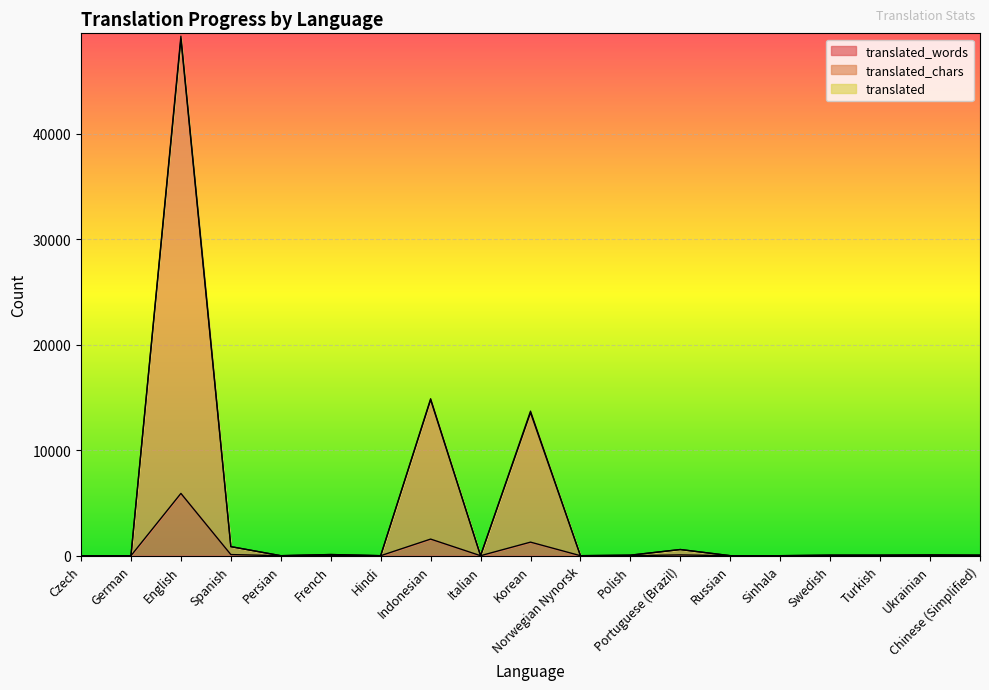

What value does the translated_words series have at English, to the nearest 10?

5900